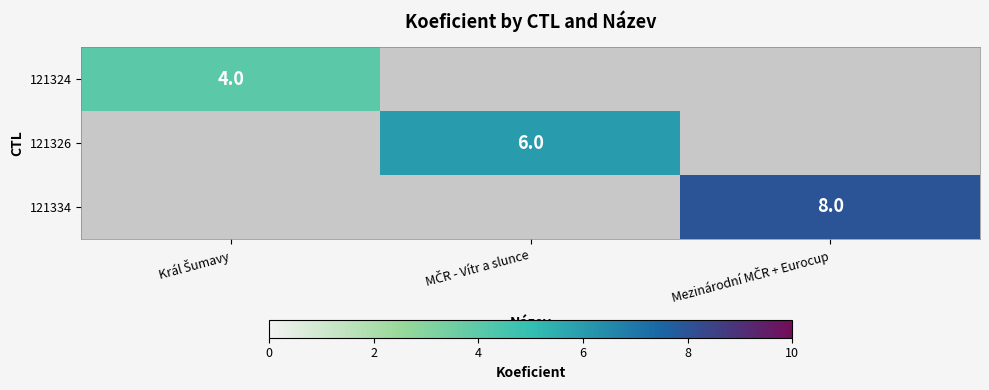

What is the minimum value shown in the chart?

4.0